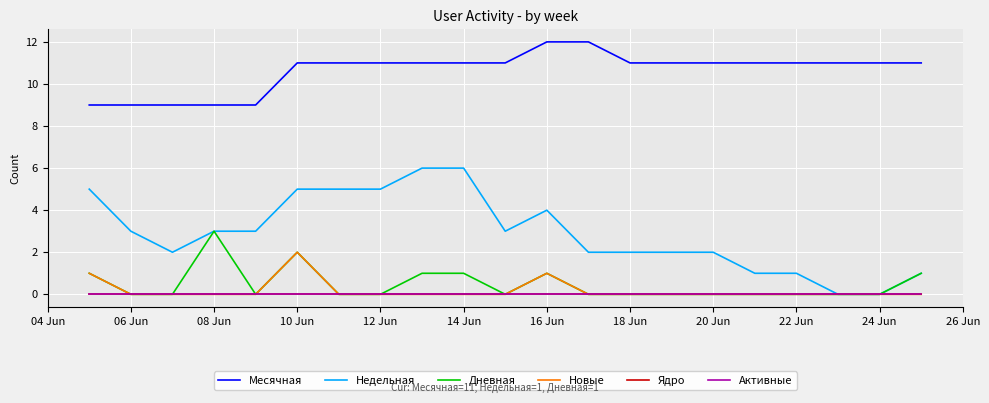

Does the chart display data point markers on the line(s)?

No